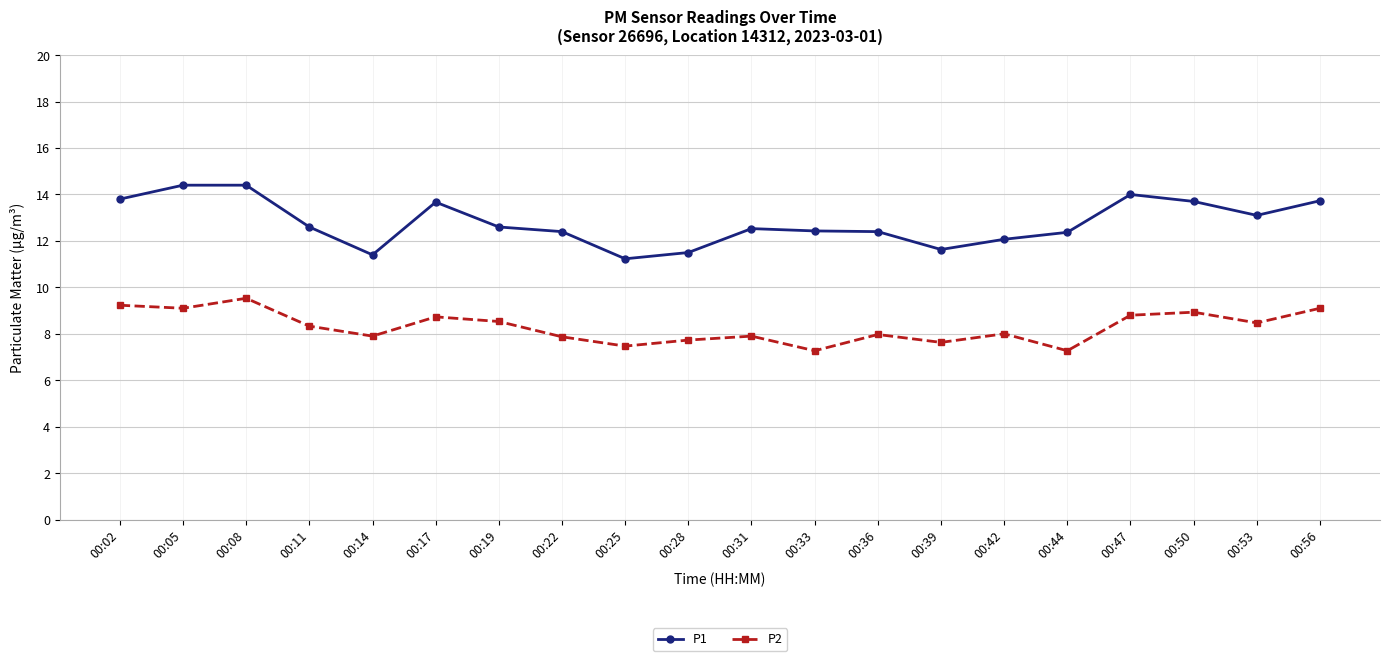

What is the value of the P2 point at the 11th from the left?

7.9